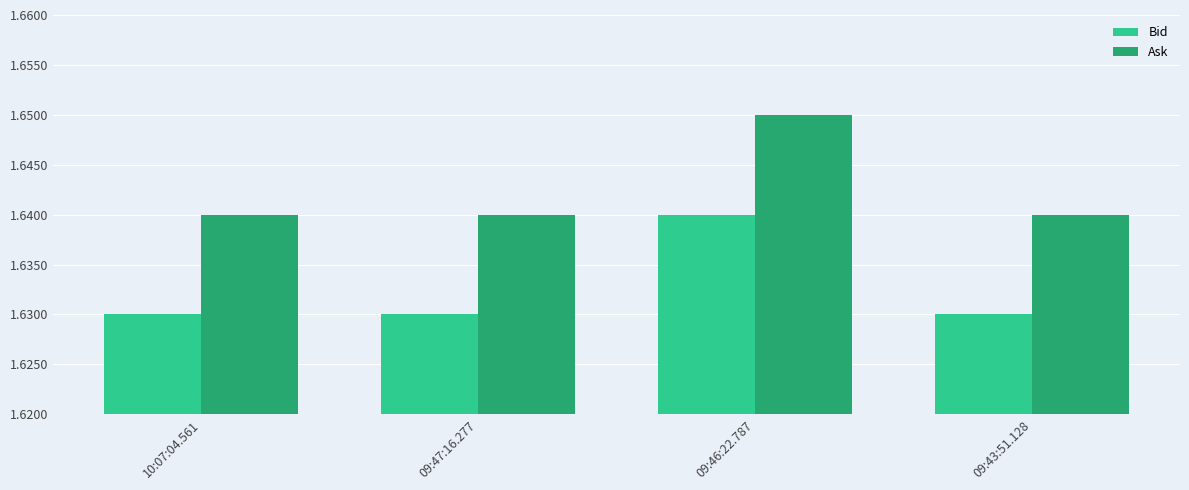

Rank the series by their average value, from lowest to highest.

Bid, Ask